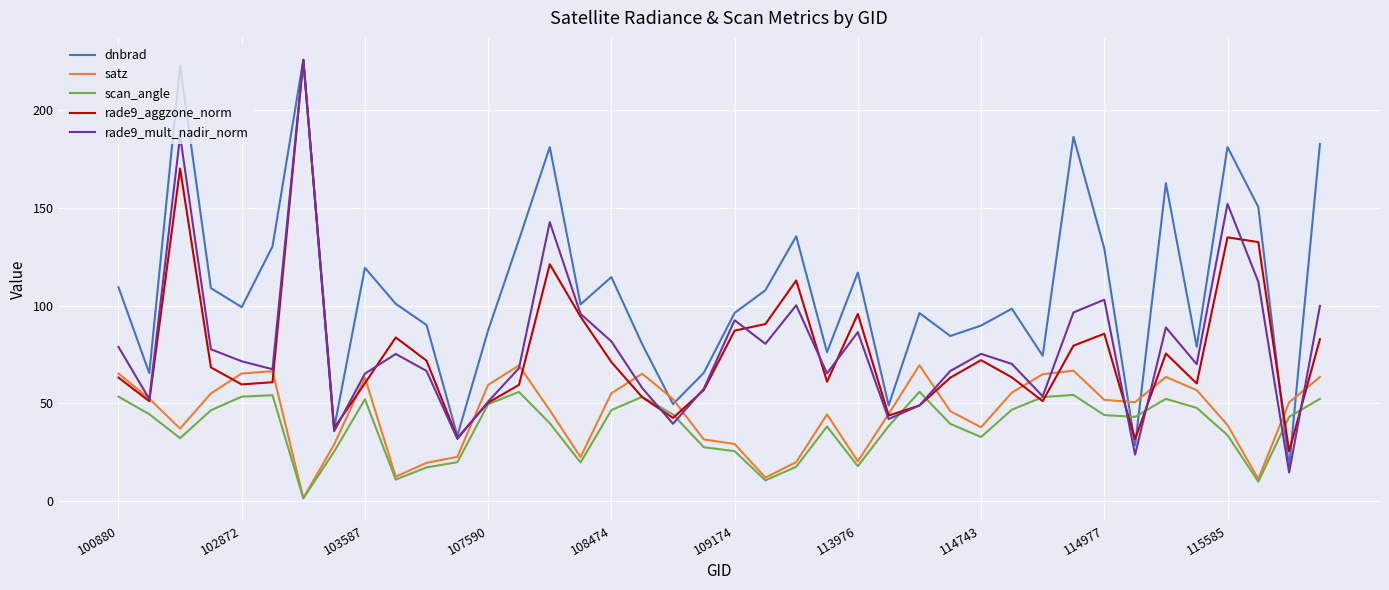

What is the highest value of the rade9_mult_nadir_norm series?

225.5